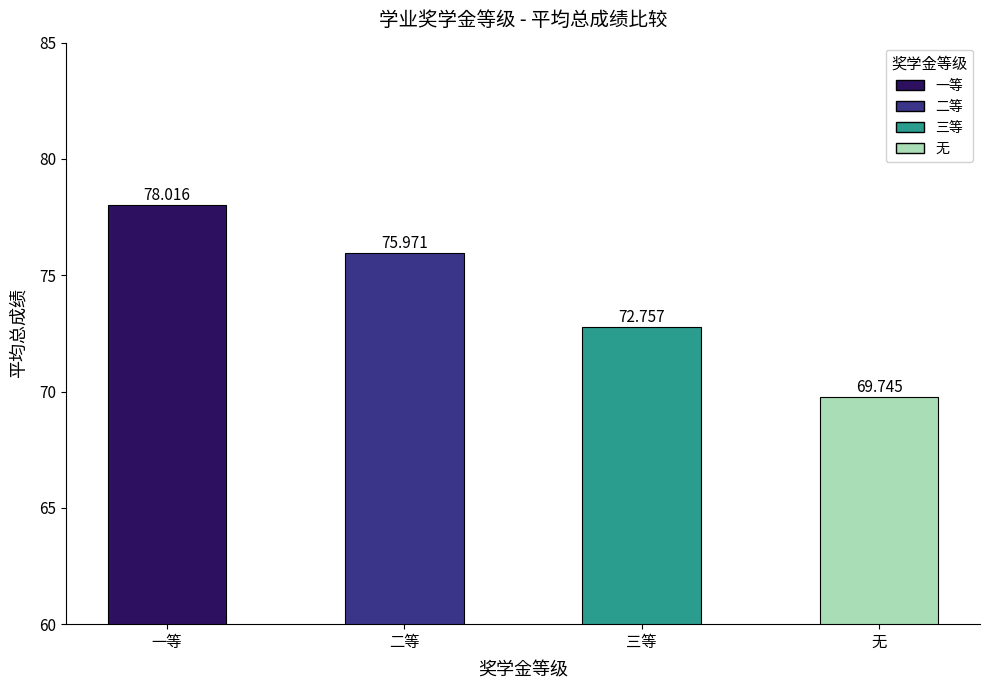

What is the average value?

74.1